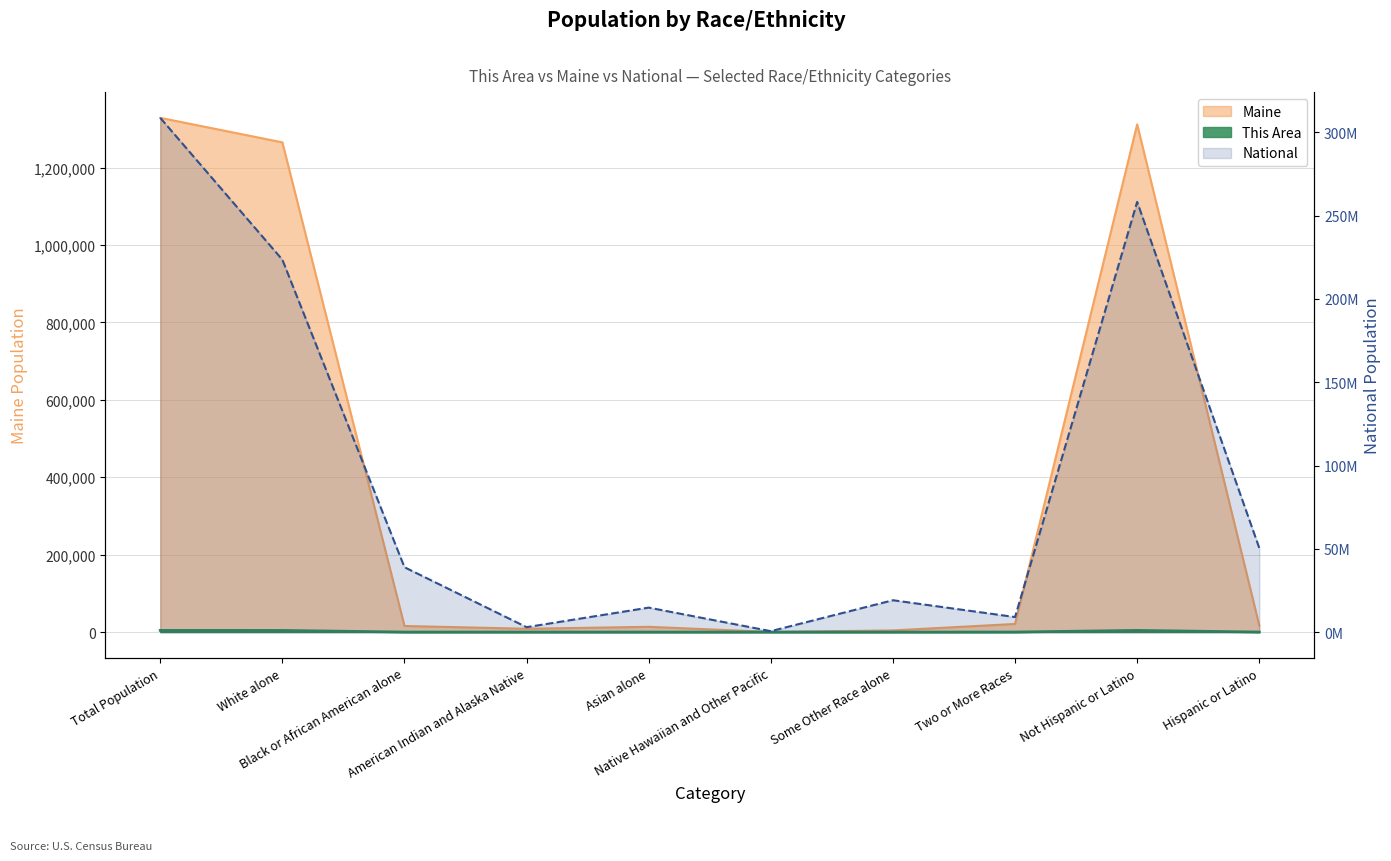

True or false: the data shows 4501003 at American Indian and Alaska Native.

False